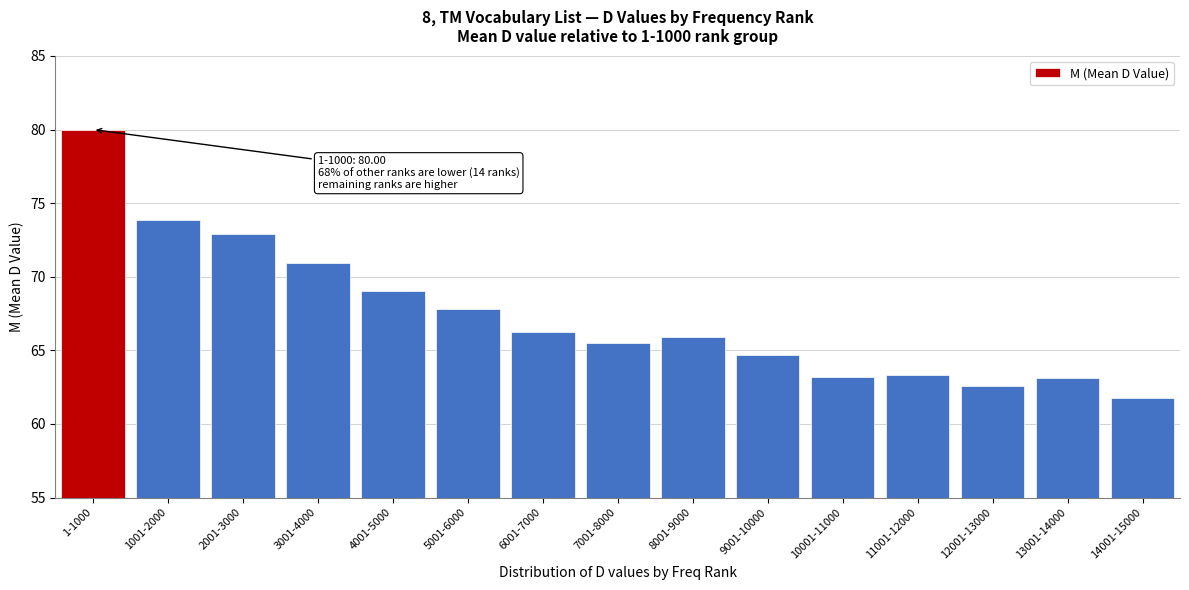

What is the difference between the values at 12001-13000 and 9001-10000?

2.1